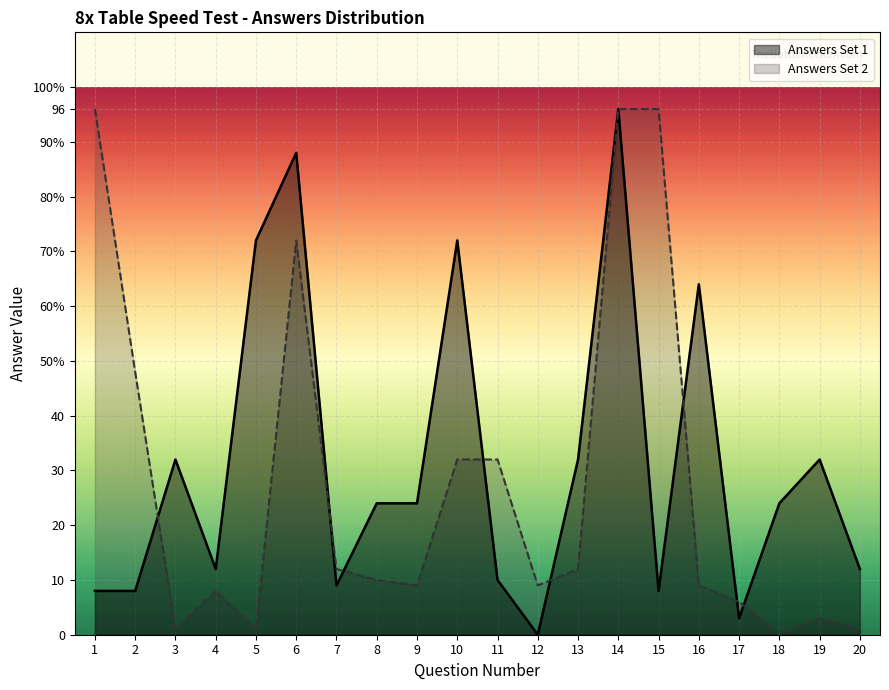

What is the difference between the Answers Set 2 values at 19 and 2?

45